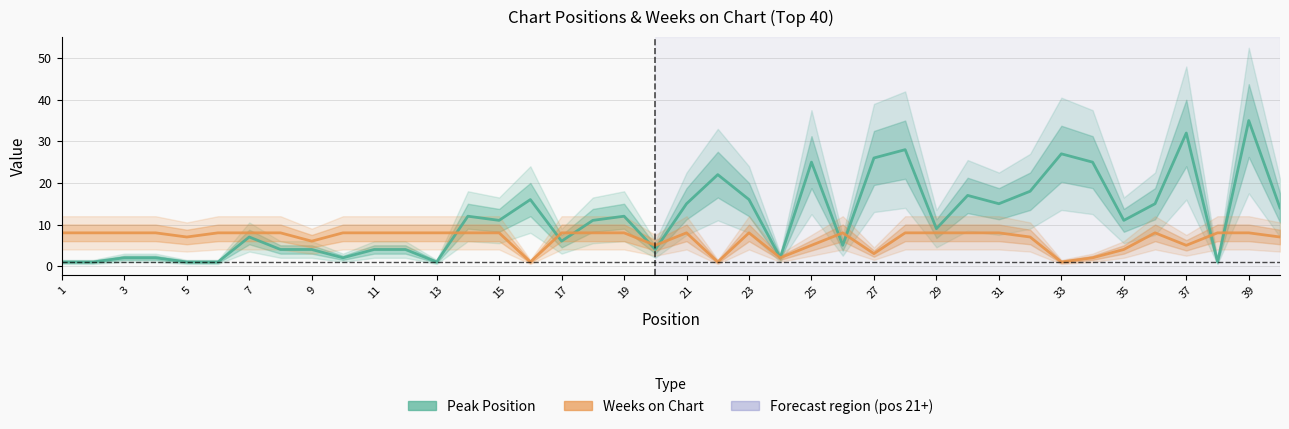

At how many categories does at least one series exceed 11?

18